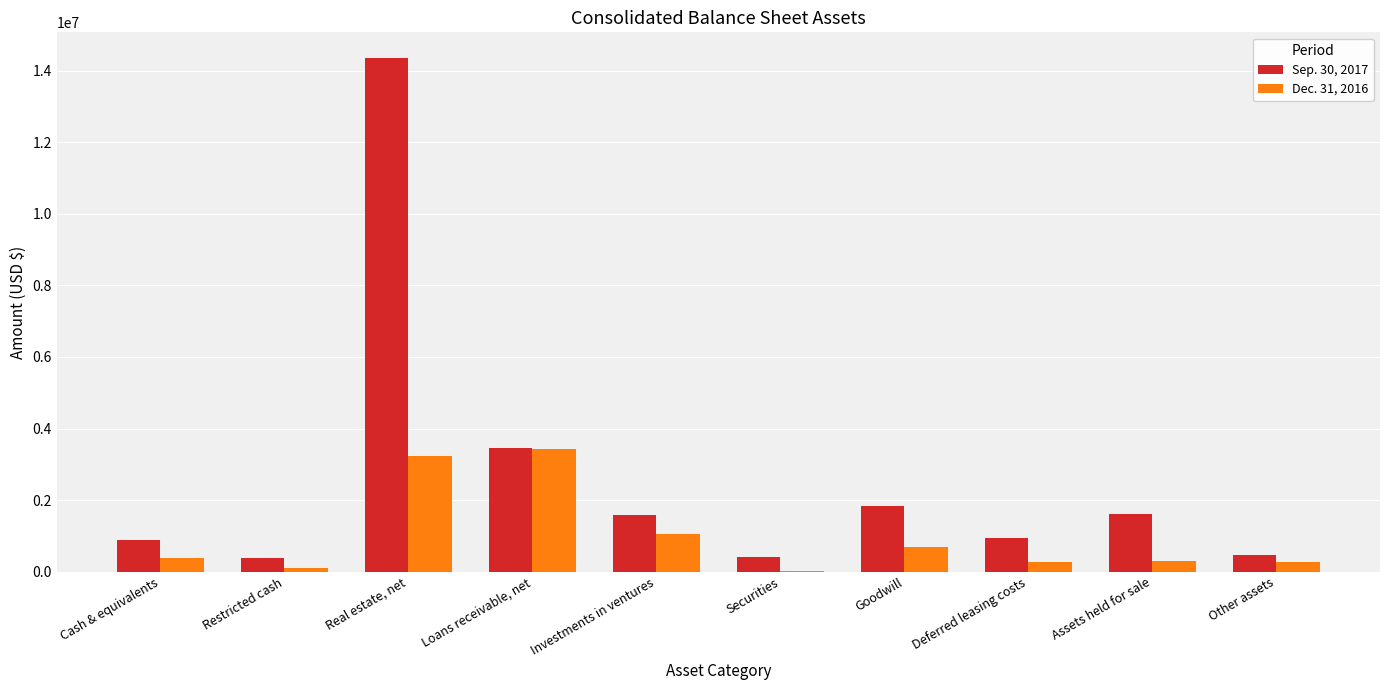

How many series are shown in this chart?

2